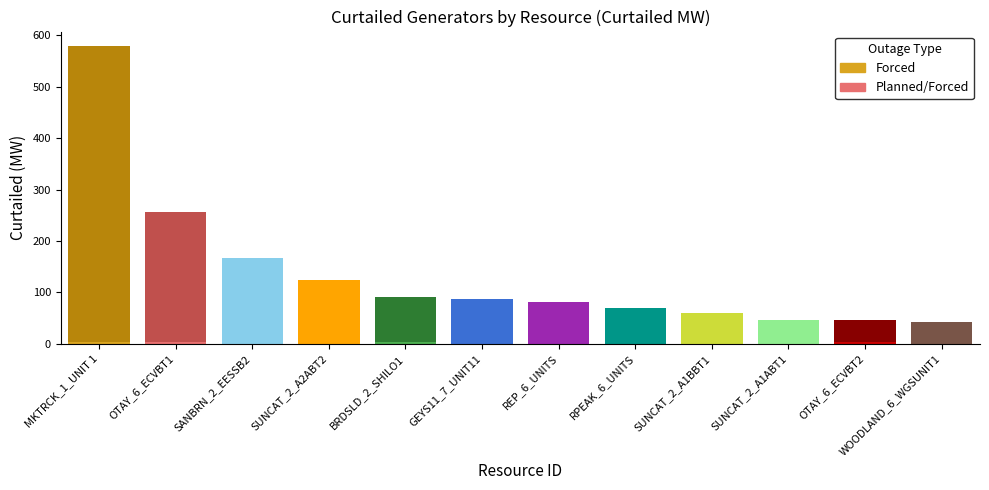

The Forced series shows 0.6 at GARNET_2_WIND2. True or false?

False